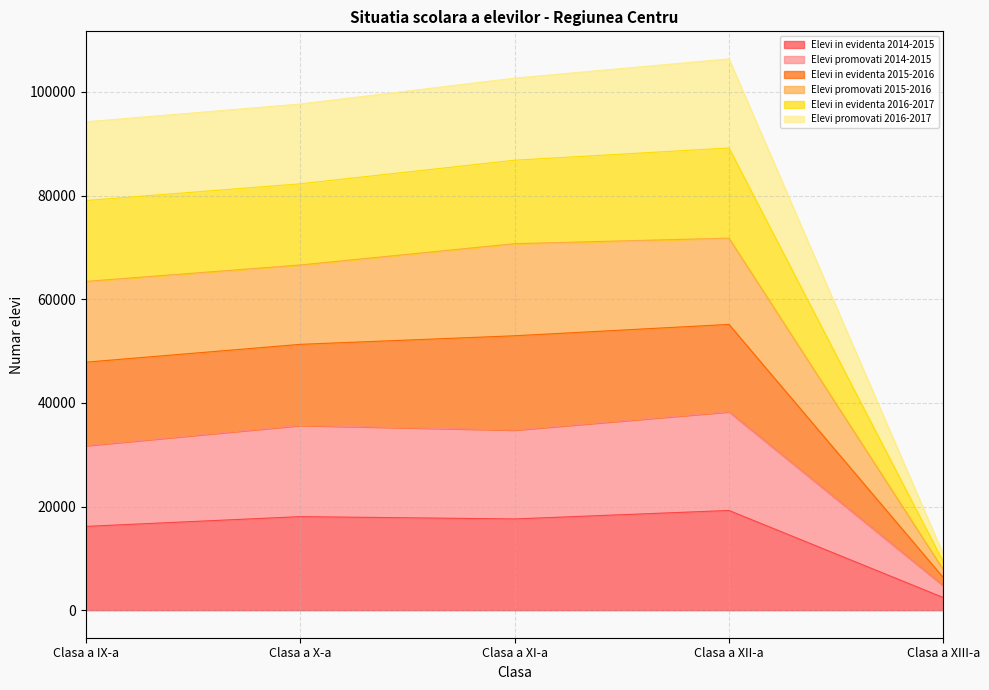

Rank the categories by Elevi in evidenta 2016-2017 value from highest to lowest.

Clasa a XII-a, Clasa a XI-a, Clasa a X-a, Clasa a IX-a, Clasa a XIII-a